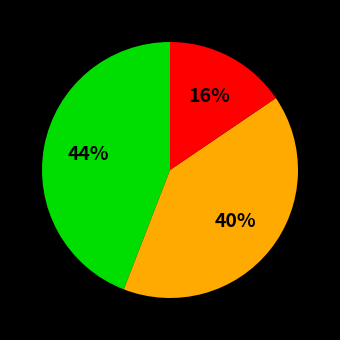

To the nearest percent, what is the average slice percentage?

33%